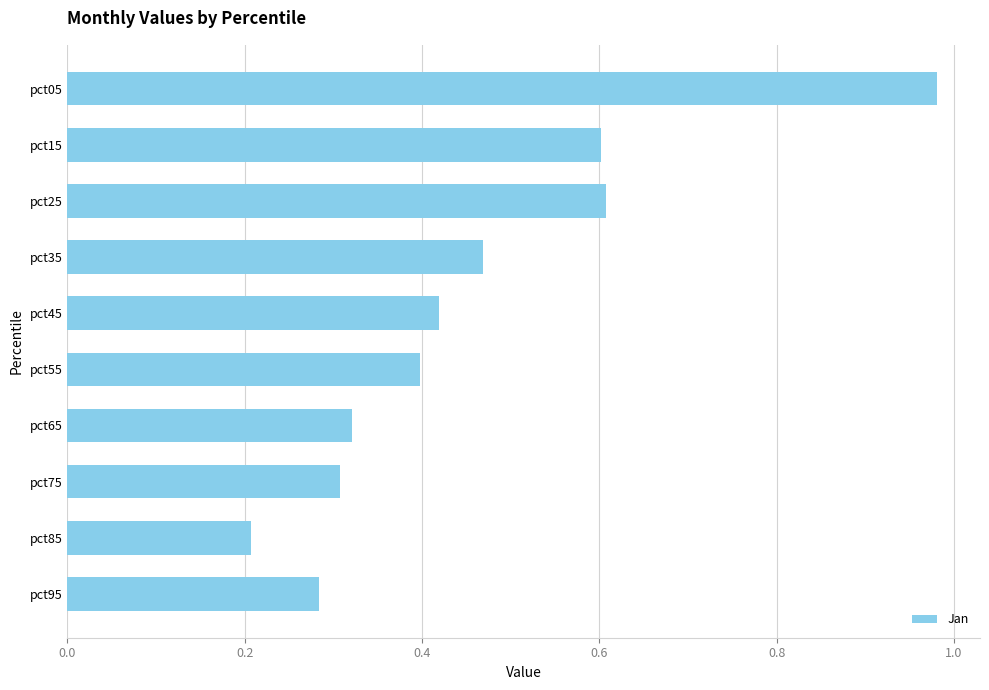

What is the sum of the values at pct35 and pct85?

0.7